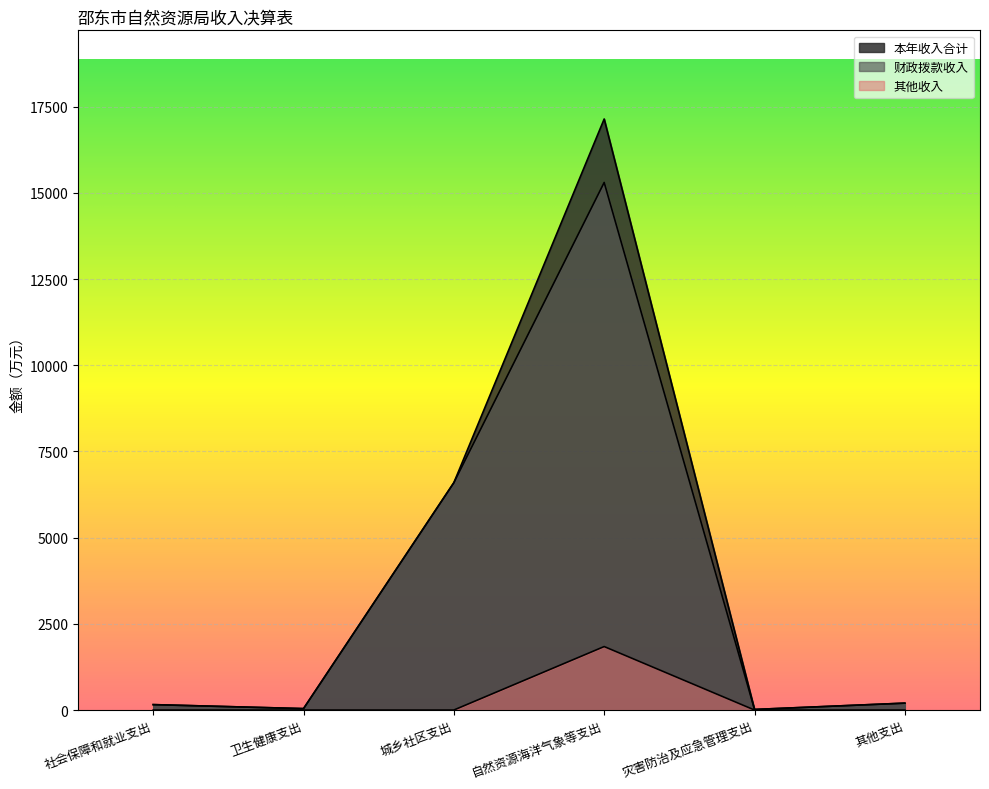

Between 社会保障和就业支出 and 灾害防治及应急管理支出, which series saw the biggest shift?

本年收入合计